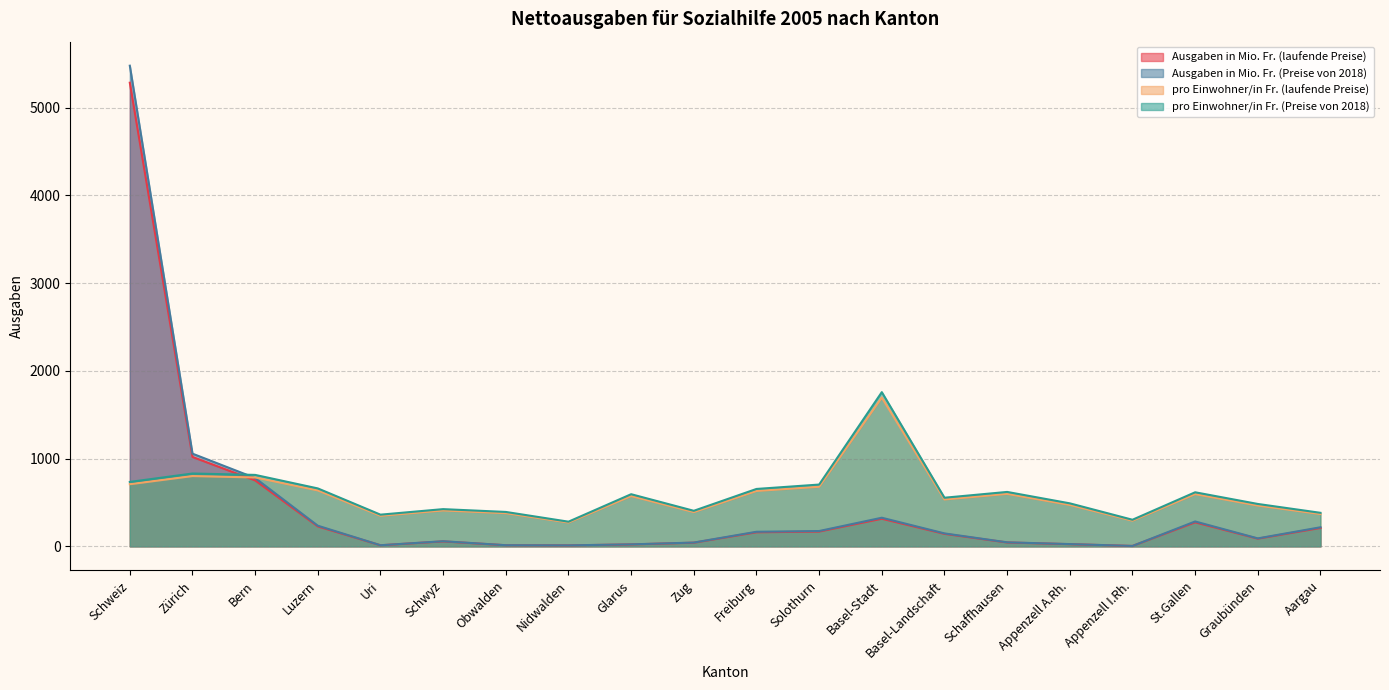

Is it true that pro Einwohner/in Fr. (Preise von 2018) equals 1071.6 at Luzern?

False